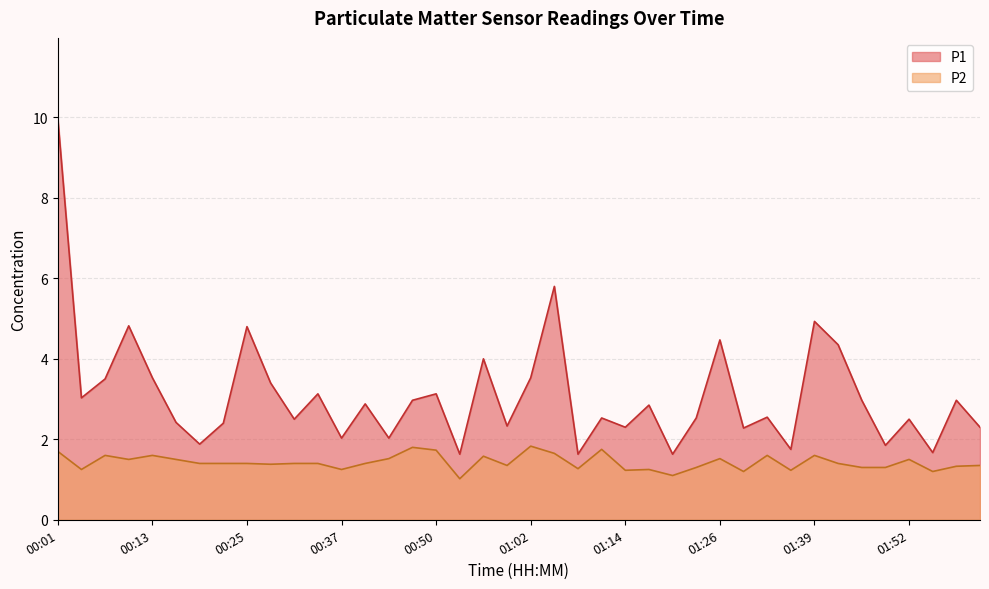

What is the sum of the P1 values at 00:22 and 01:26?

6.9